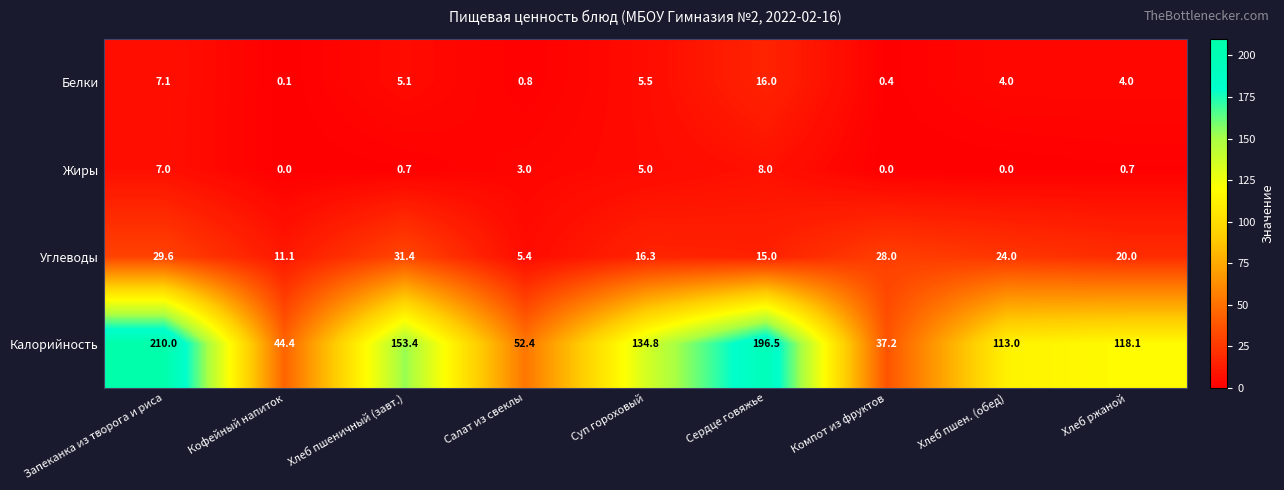

How many data points does each series have?

9